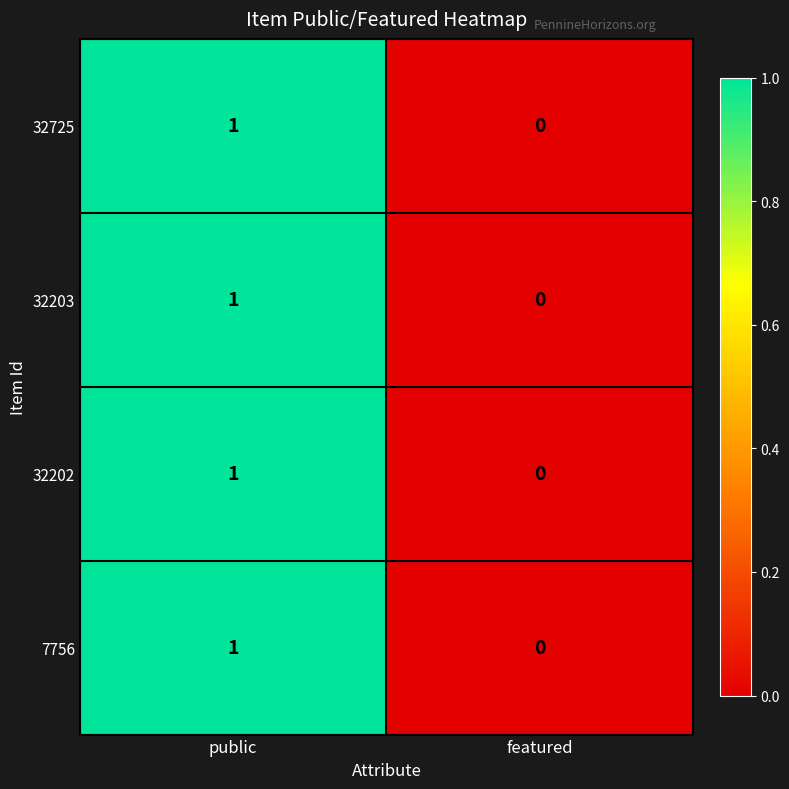

Which category has the lowest value across all series?

featured